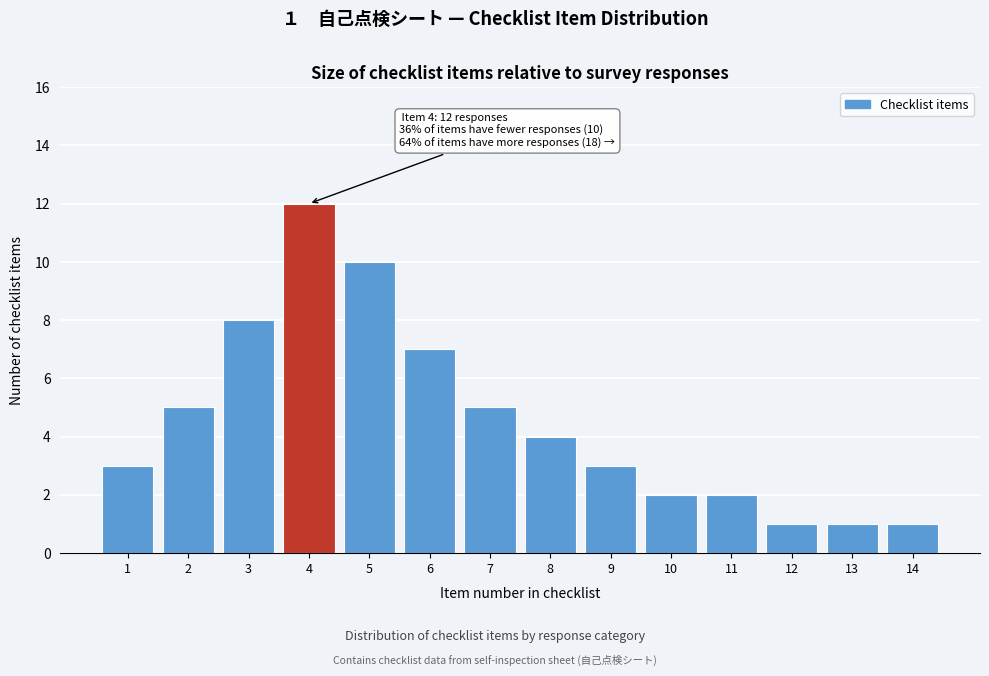

Reading right to left, transcribe all the data shown in this chart.

1	1	1	2	2	3	4	5	7	10	12	8	5	3